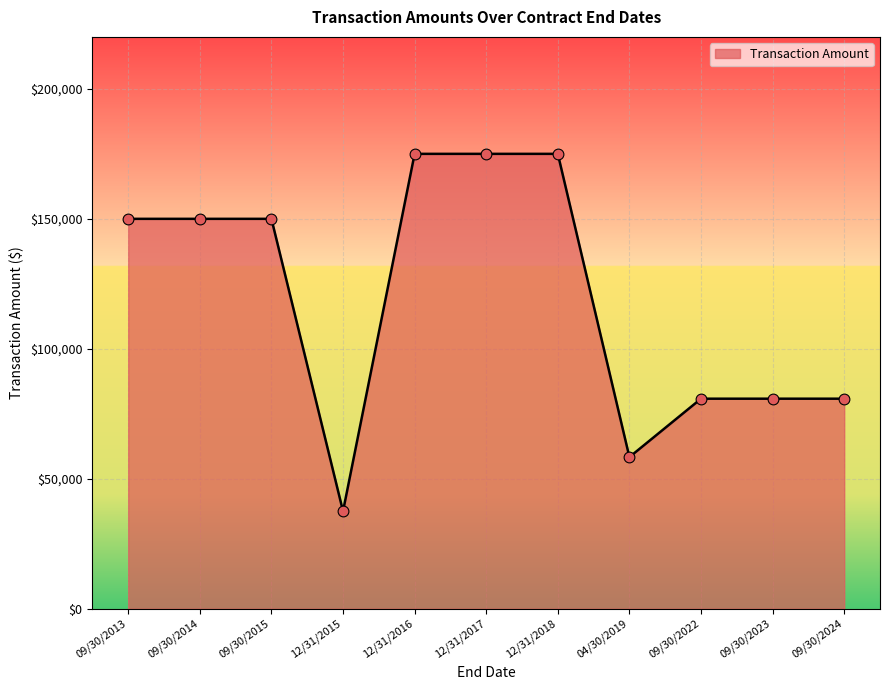

What is the change in value from 09/30/2015 to 12/31/2018?

+25000